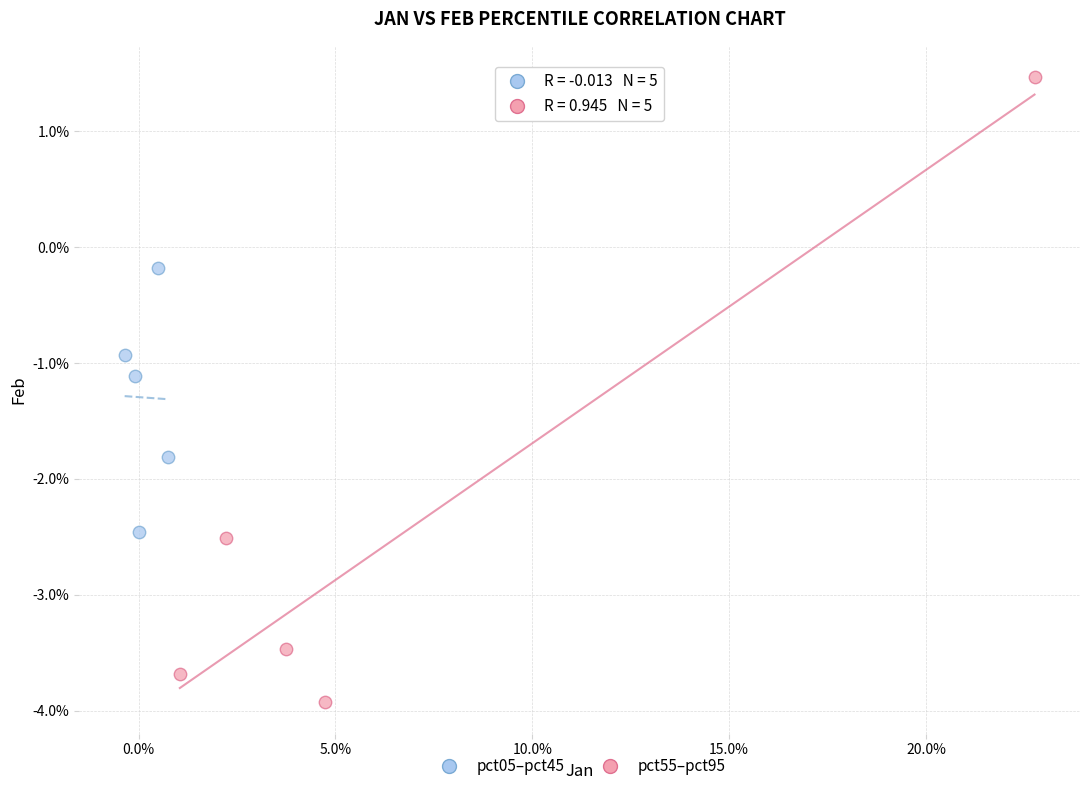

What are all the series names shown in the legend?

pct05–pct45, pct55–pct95